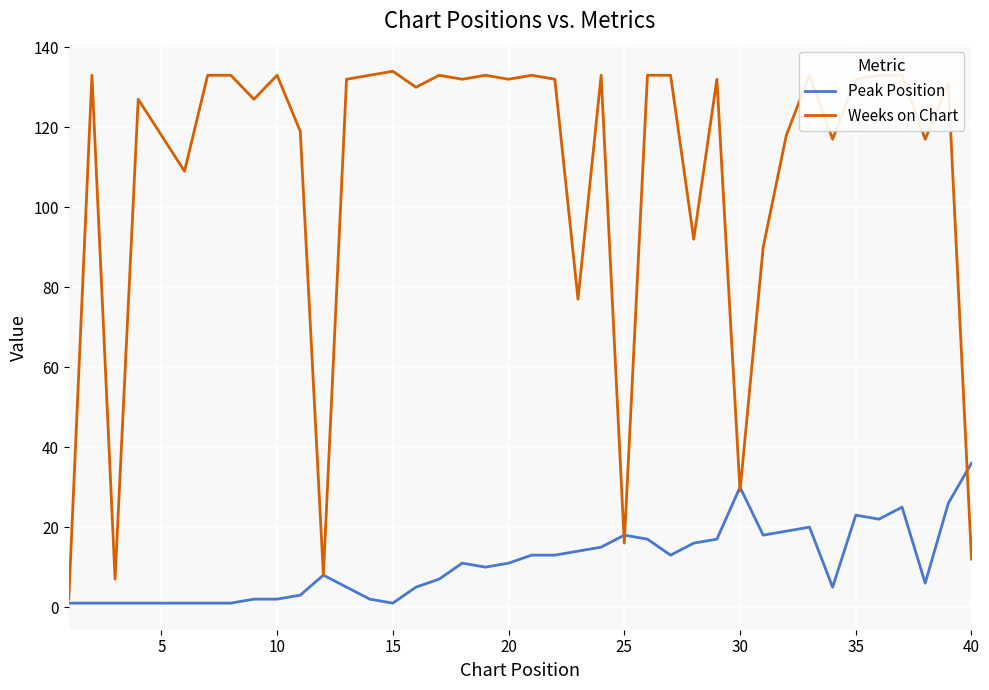

Does the chart have visible grid lines?

Yes